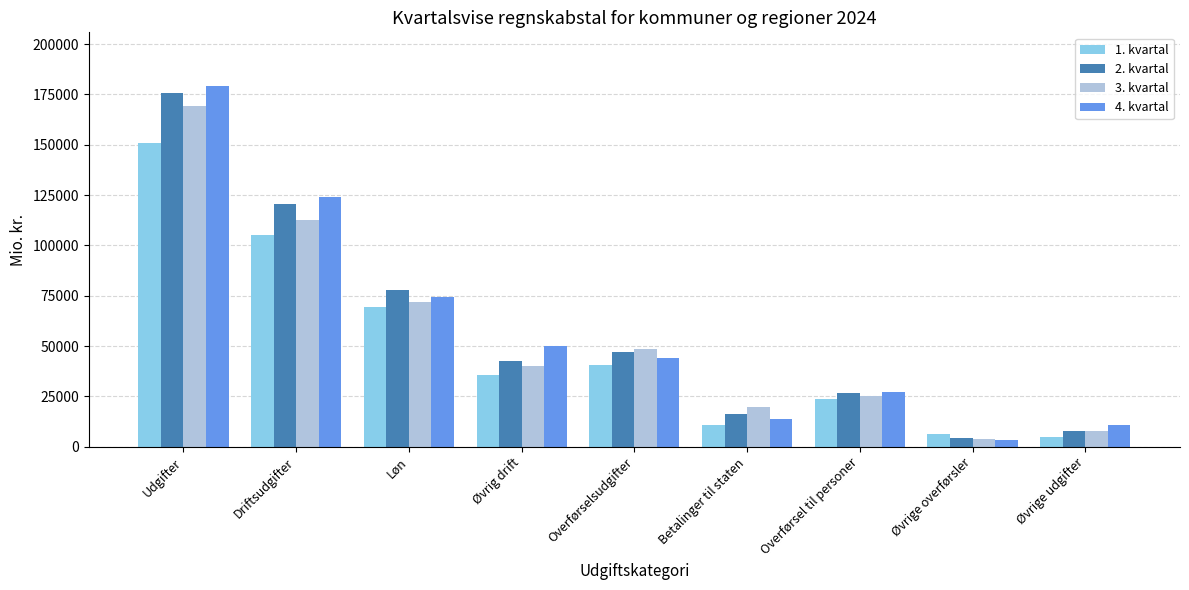

What is the total value across all series at Løn?

293472.8